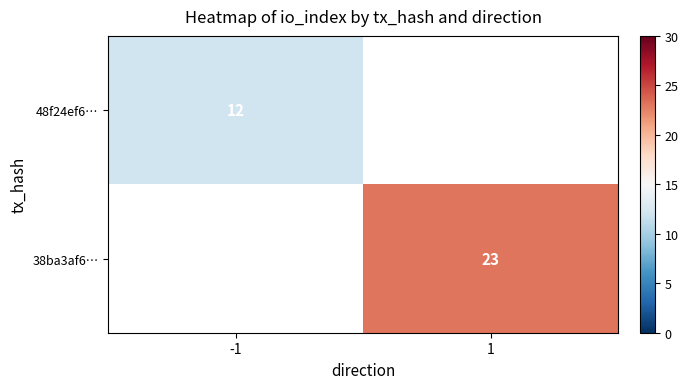

The value of 48f24ef6… at -1 is 12. True or false?

True